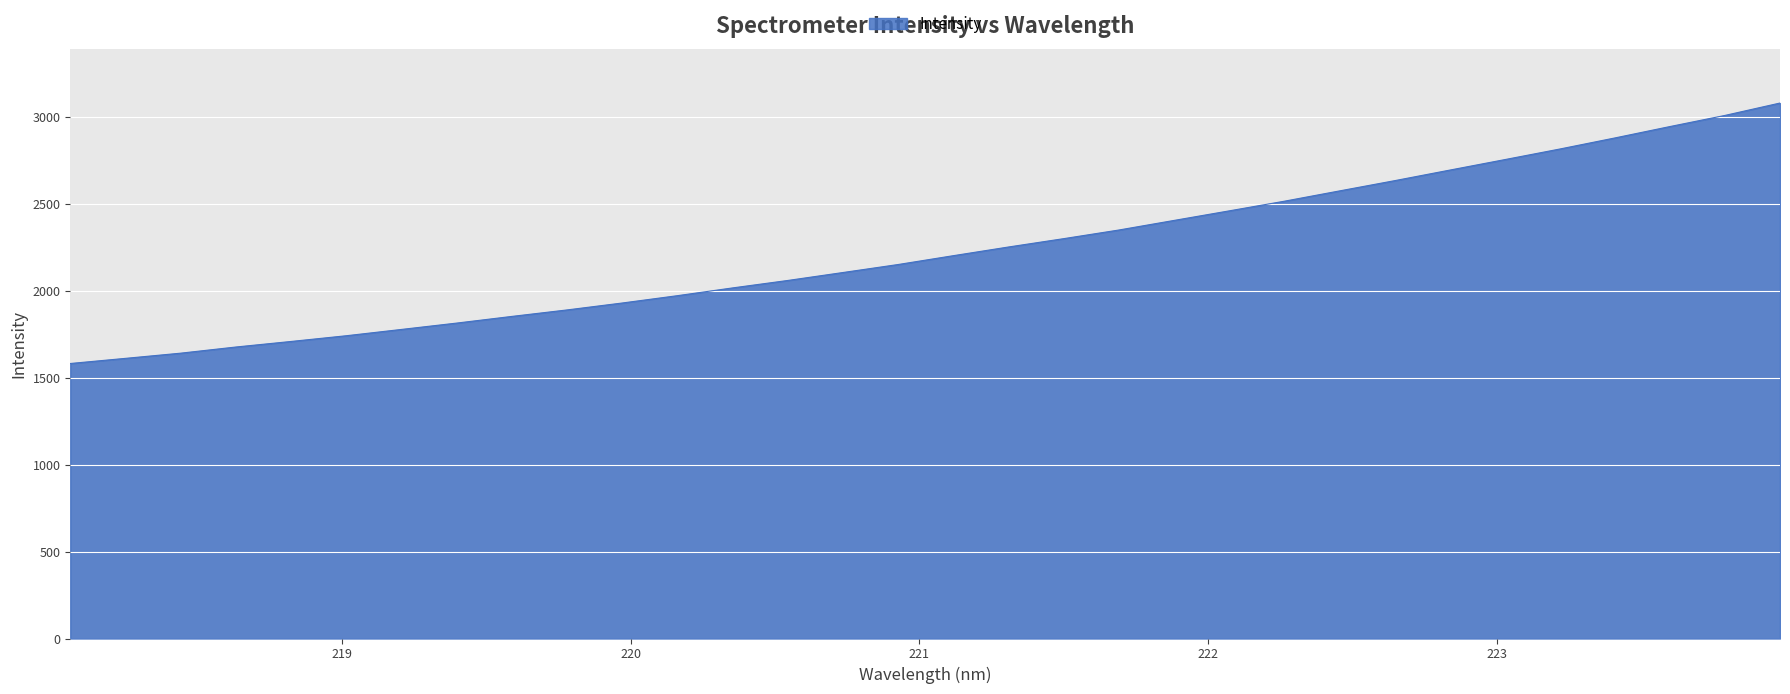

What is the smallest value displayed?

1582.8